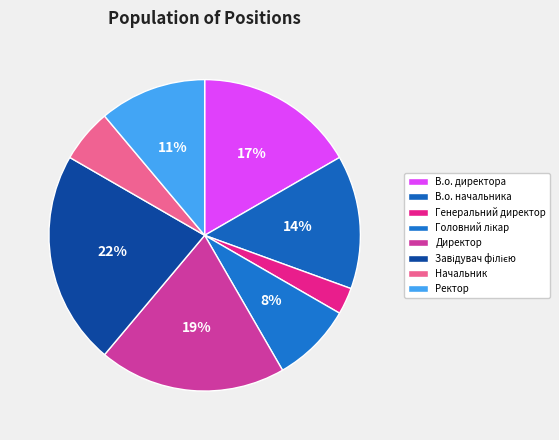

Which slice is the largest?

Завідувач філією